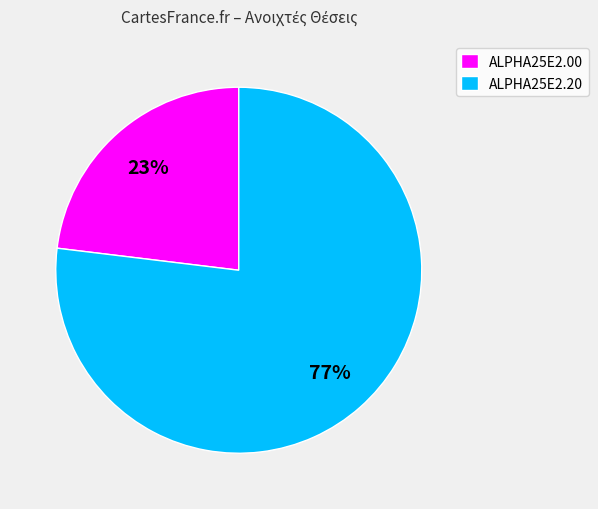

Which slice is the largest?

ALPHA25E2.20